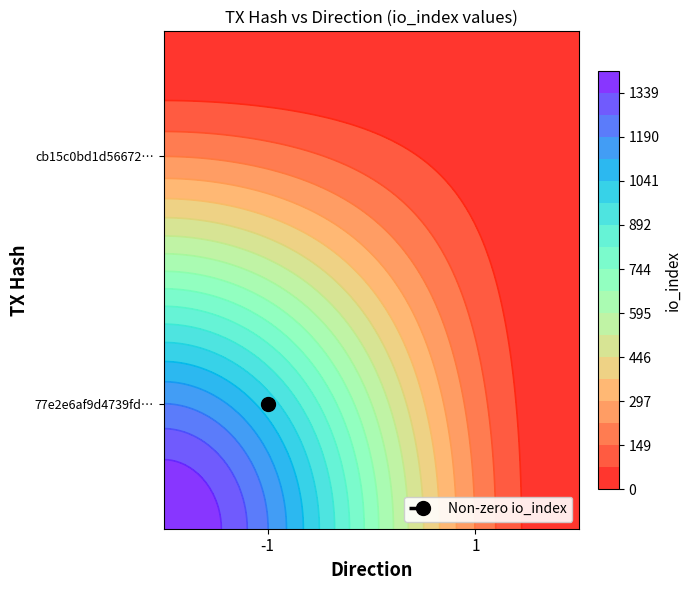

Is the value of cb15c0bd1d56672297d3a5d929801d8922ec2ea at 1 greater than the value of 77e2e6af9d4739fd3e9db9f6a68bdd843d255fd at -1?

No